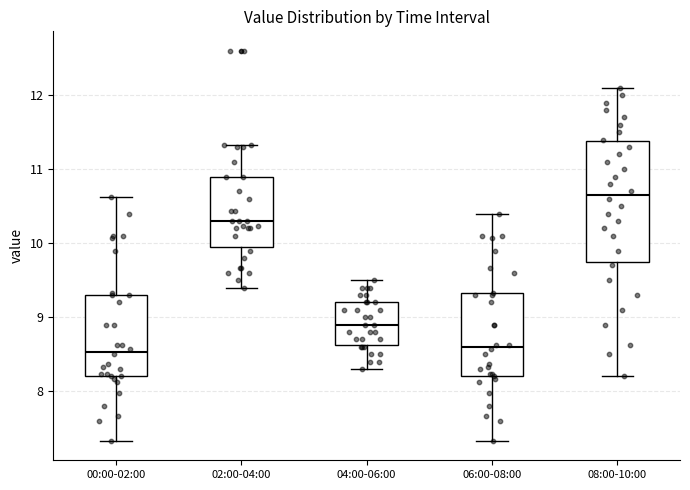

Reading left to right, read every box against the y-axis: the position of its median line, the range the box covers, and the ends of its whiskers. The values are not printed on the chart, so give them approximately, as read against the axis.

00:00-02:00: median 8.5, box 8.2 to 9.3, whiskers 7.3 to 10.6
02:00-04:00: median 10.3, box 10.0 to 10.9, whiskers 9.4 to 11.3
04:00-06:00: median 8.9, box 8.6 to 9.2, whiskers 8.3 to 9.5
06:00-08:00: median 8.6, box 8.2 to 9.3, whiskers 7.3 to 10.4
08:00-10:00: median 10.7, box 9.8 to 11.4, whiskers 8.2 to 12.1